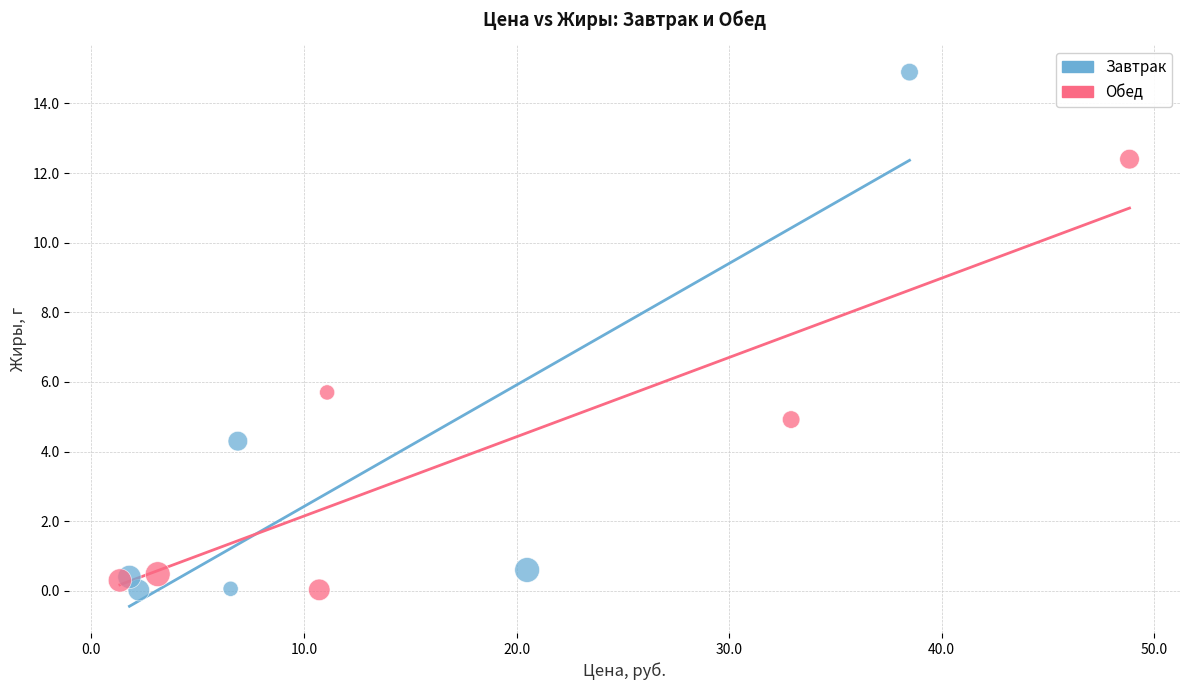

Which series contains the highest Y value?

Завтрак